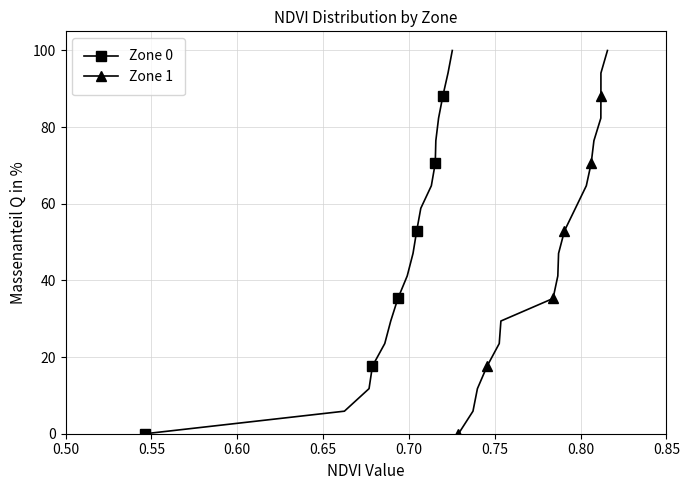

What is the greatest value displayed?

100.0